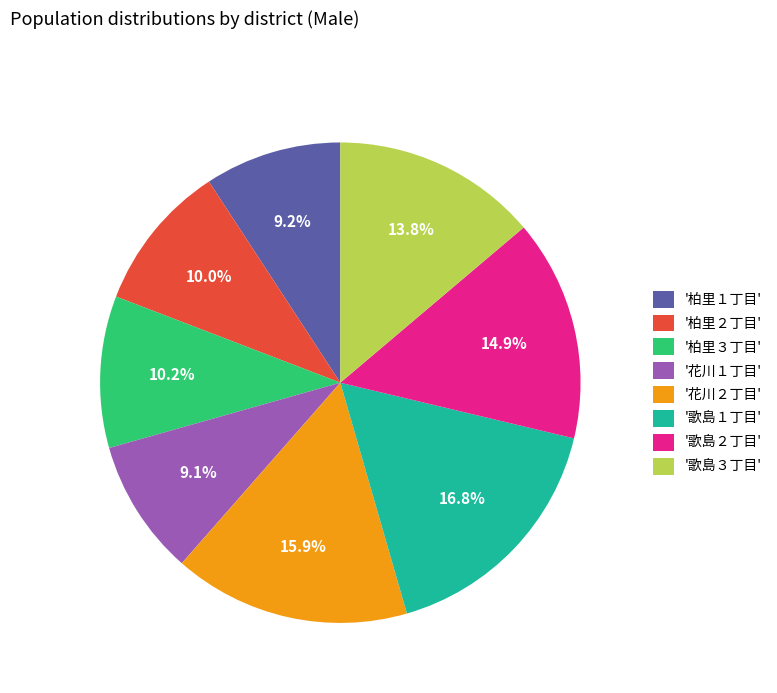

Which slice is the largest?

'歌島１丁目'